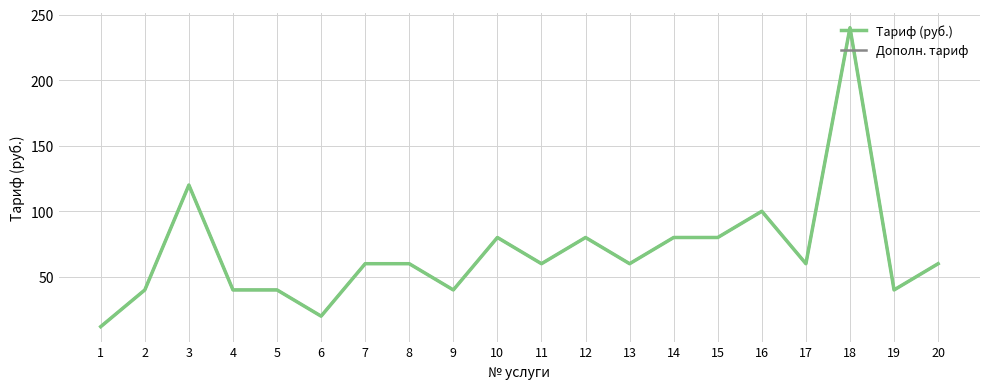

Is this an area chart (filled region under the line)?

No